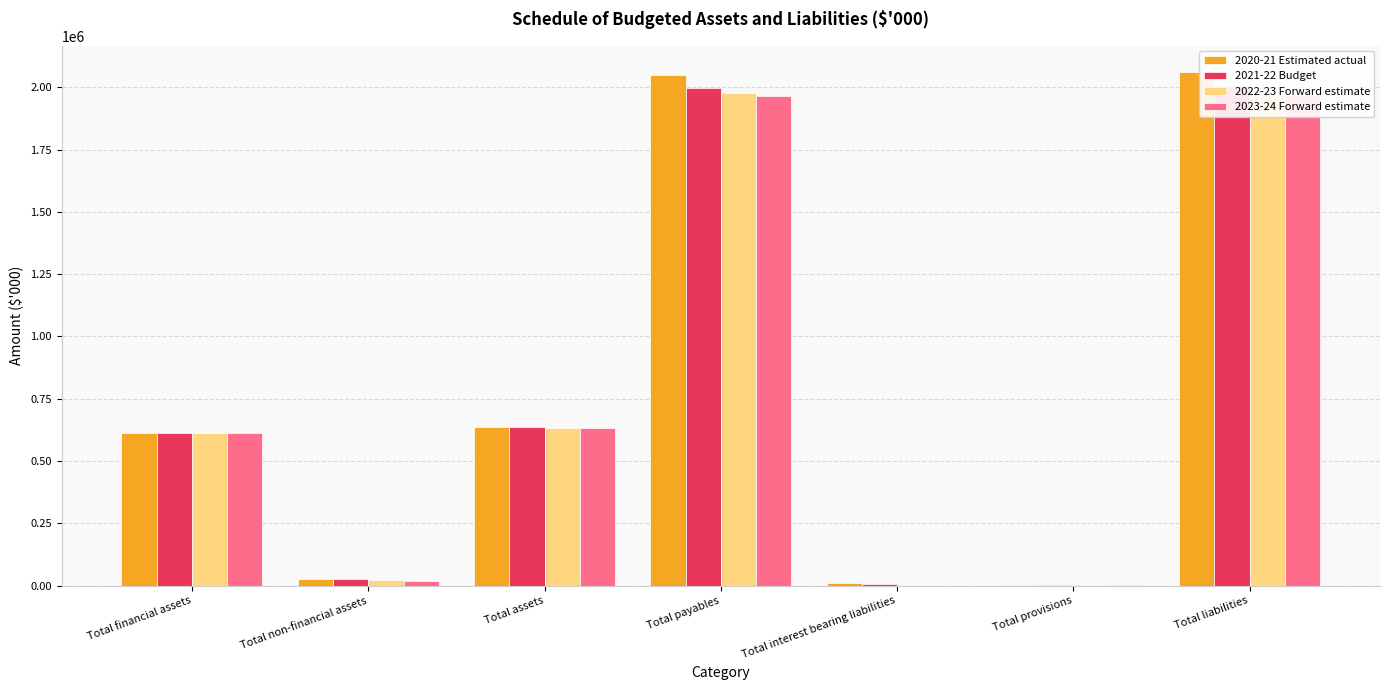

Which series has the largest total across all categories?

2020-21 Estimated actual